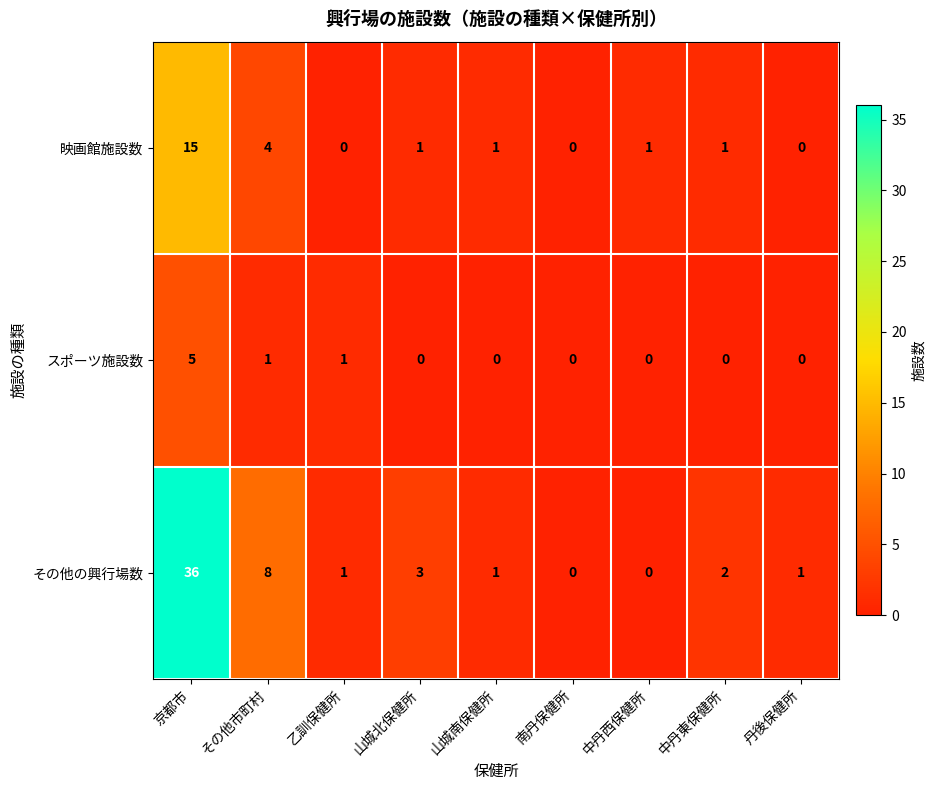

At how many categories does at least one series exceed 20?

1